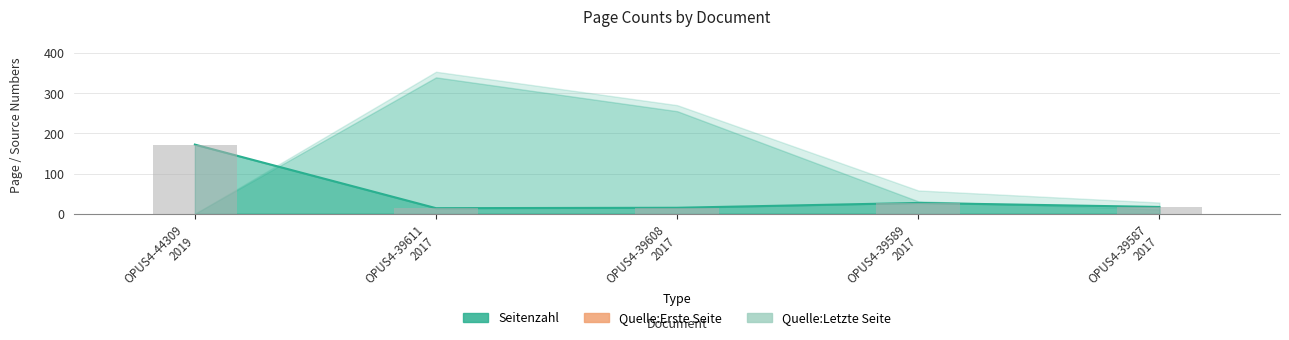

Read the Seitenzahl (bar) value at OPUS4-39608
2017, to the nearest 10.

20